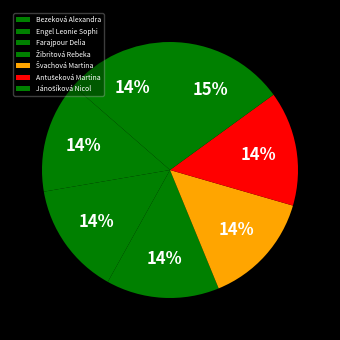

Approximately how many times larger is the value at Engel Leonie Sophi compared to Jánošíková Nicol?

0.9